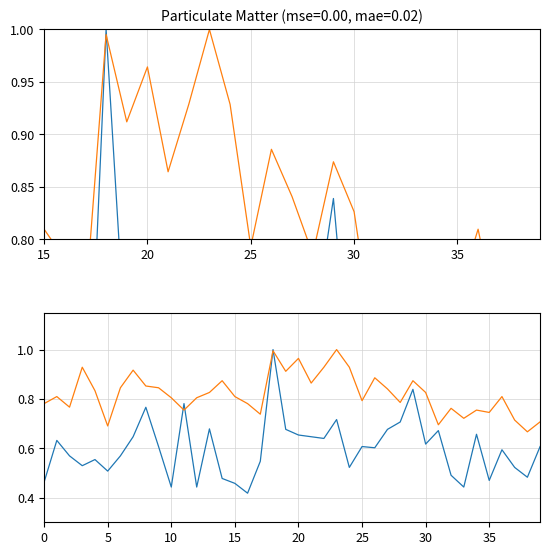

Rank the series by their maximum value, from lowest to highest.

P1, P2